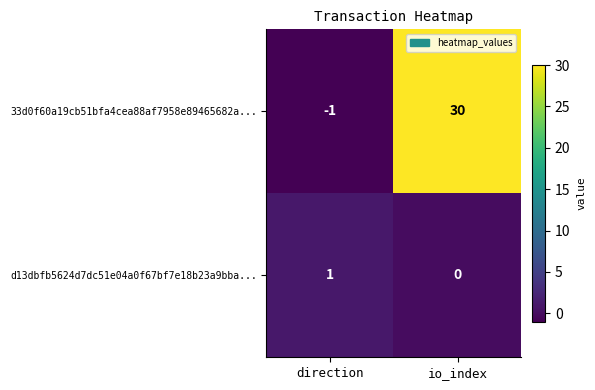

At which category is the sum across all series the highest?

io_index